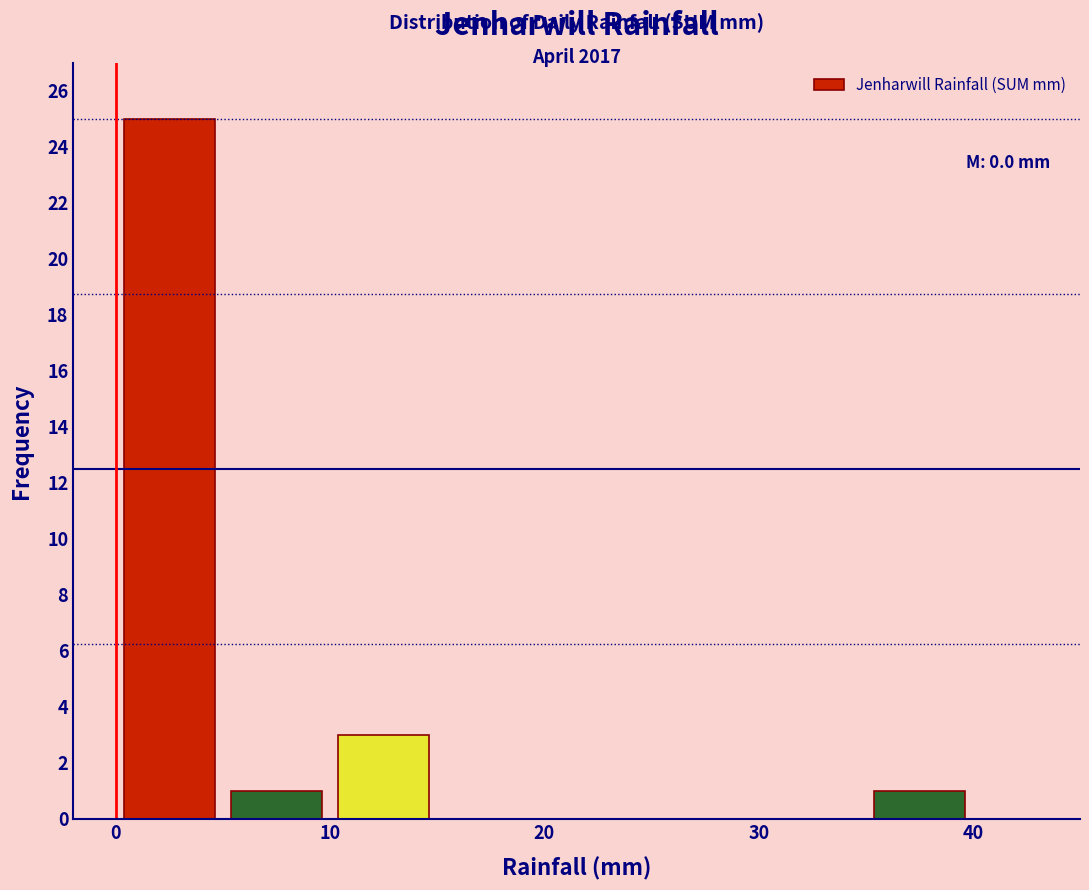

Which range on the x-axis has the tallest bar?

0 to 5